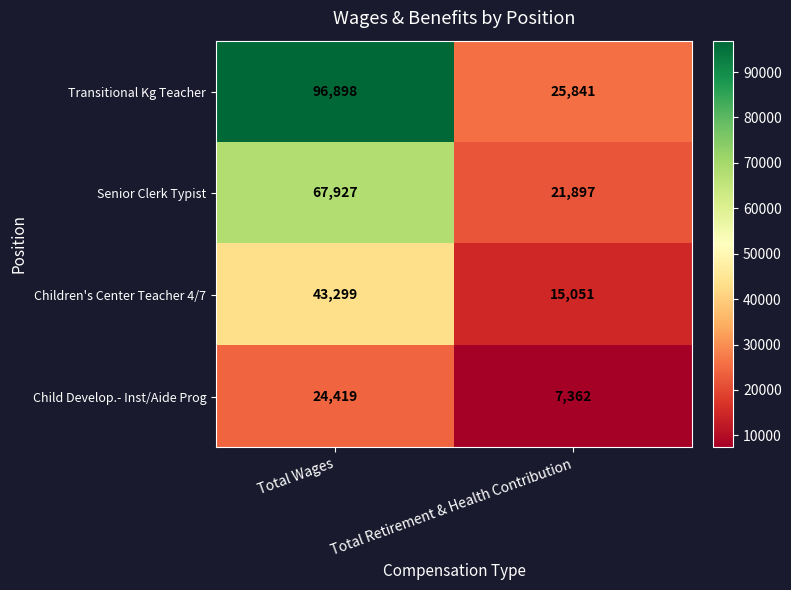

Count the number of data series in this chart.

4